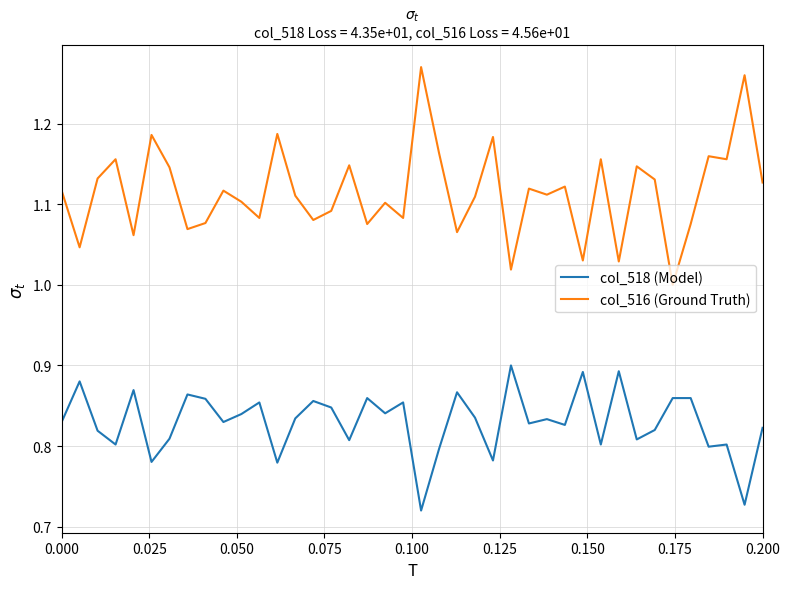

How many categories are shown in the chart?

40